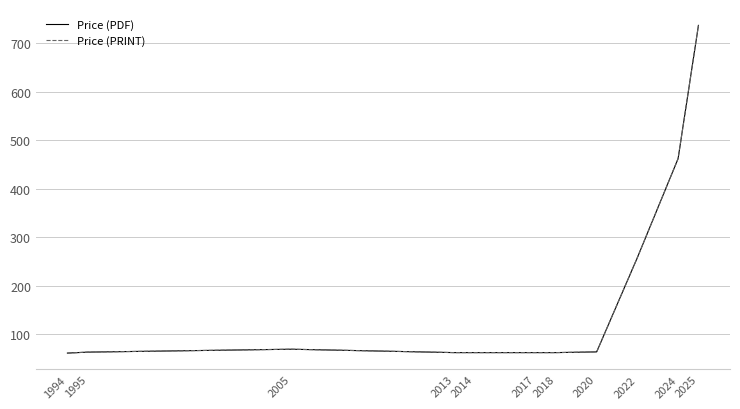

At which label does Price (PDF) first exceed 63?

2005